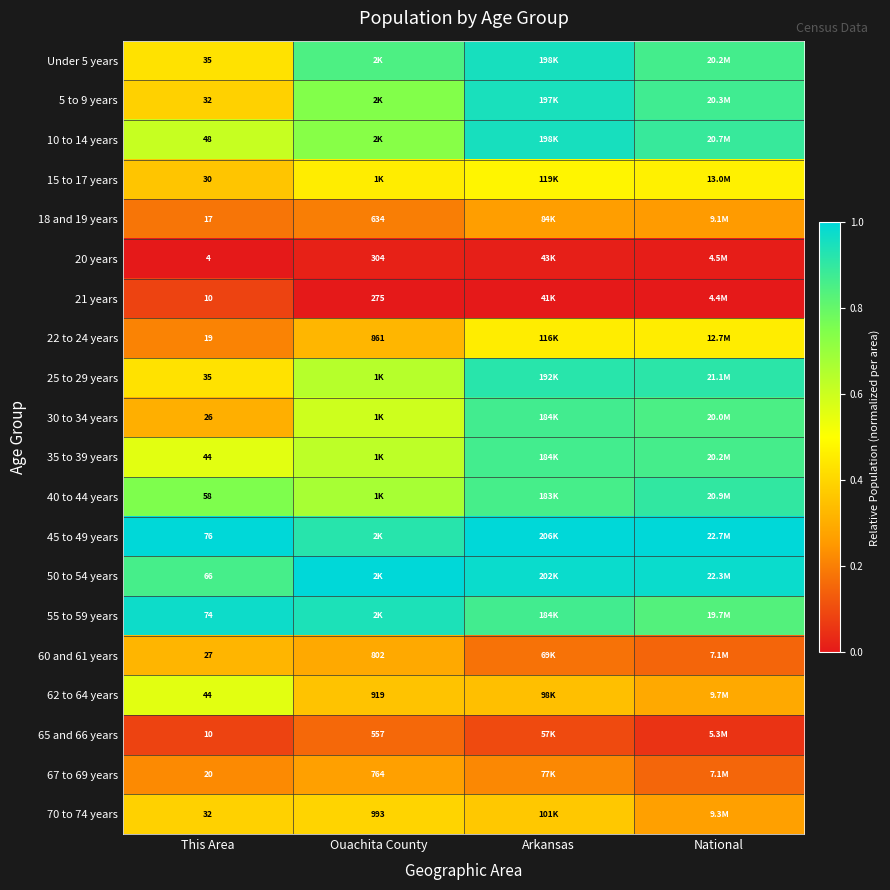

The 5 to 9 years series shows 0.3 at National. True or false?

False